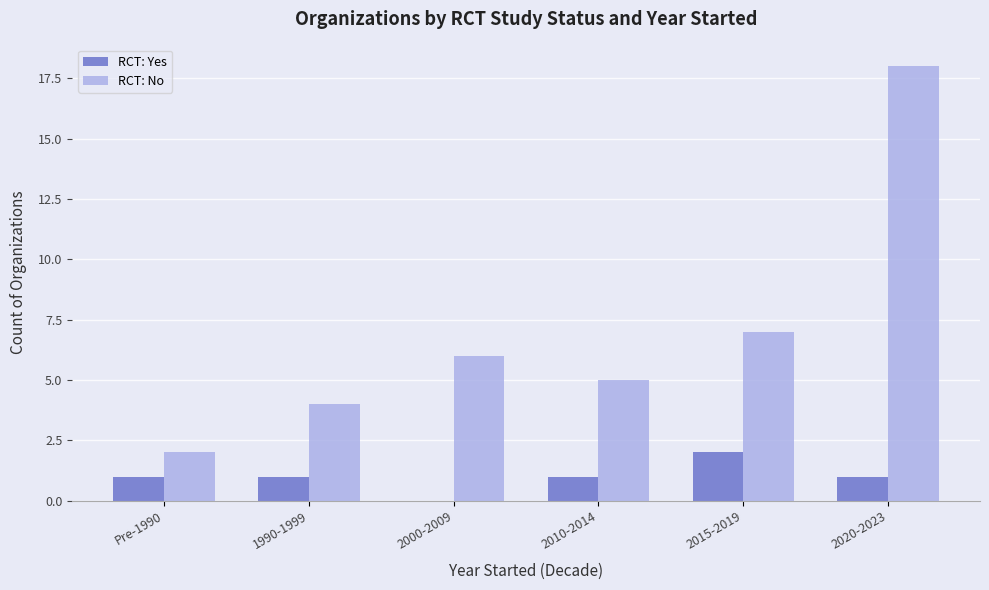

What is the spread (max minus min) of values at 2015-2019?

5